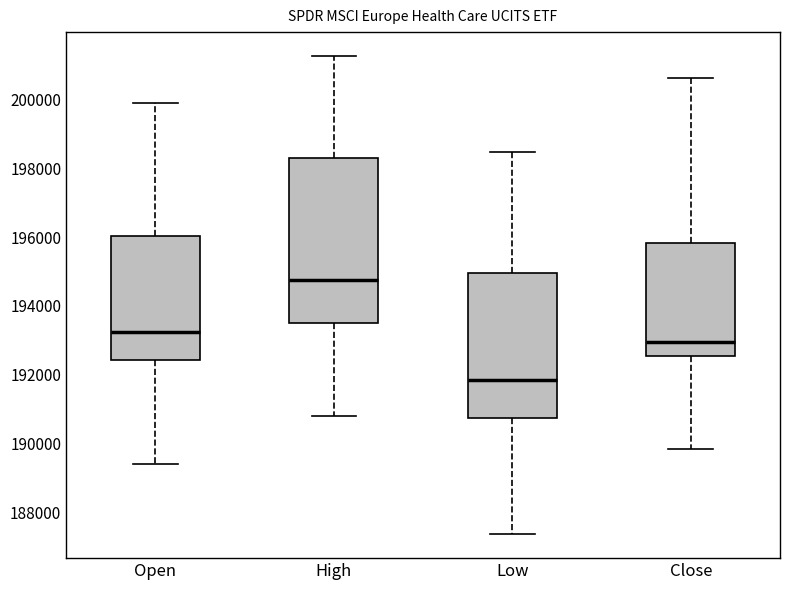

Reading left to right, read every box against the y-axis: the position of its median line, the range the box covers, and the ends of its whiskers. The values are not printed on the chart, so give them approximately, as read against the axis.

Open: median 193200, box 192400 to 196000, whiskers 189400 to 199800
High: median 194800, box 193600 to 198200, whiskers 190800 to 201200
Low: median 191800, box 190800 to 195000, whiskers 187400 to 198400
Close: median 193000, box 192600 to 195800, whiskers 189800 to 200600